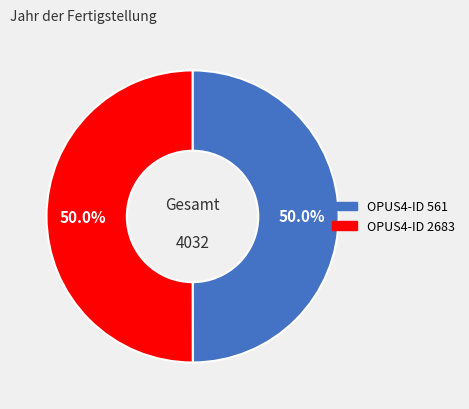

How many segments does this pie chart have?

2